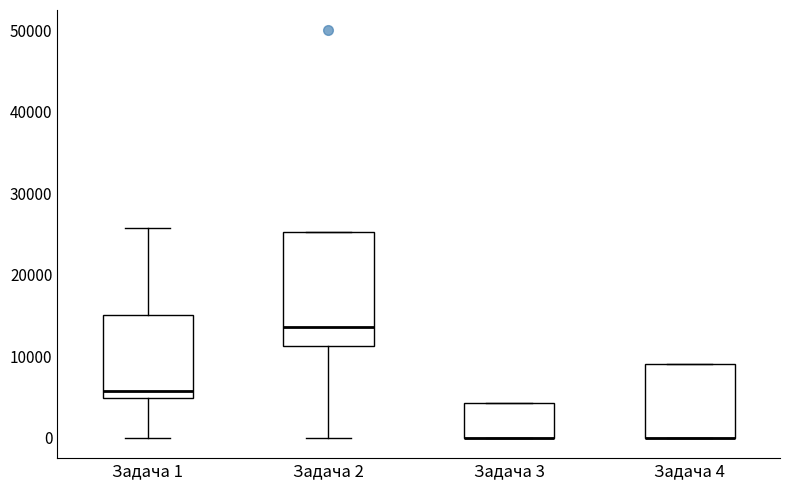

Reading left to right, read every box against the y-axis: the position of its median line, the range the box covers, and the ends of its whiskers. The values are not printed on the chart, so give them approximately, as read against the axis.

Задача 1: median 6000, box 5000 to 15000, whiskers 0 to 26000
Задача 2: median 14000, box 11000 to 25000, whiskers 0 to 25000
Задача 3: median 0 (drawn on the box's lower edge), box 0 to 4000, whiskers 0 to 4000
Задача 4: median 0 (drawn on the box's lower edge), box 0 to 9000, whiskers 0 to 9000